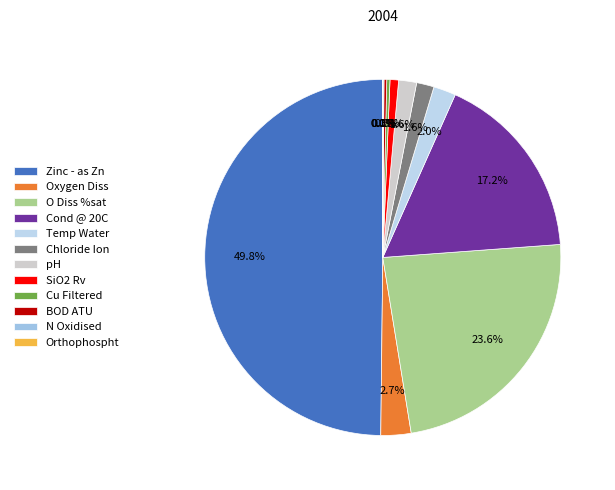

The Zinc - as Zn slice represents 50% of the pie. True or false?

True